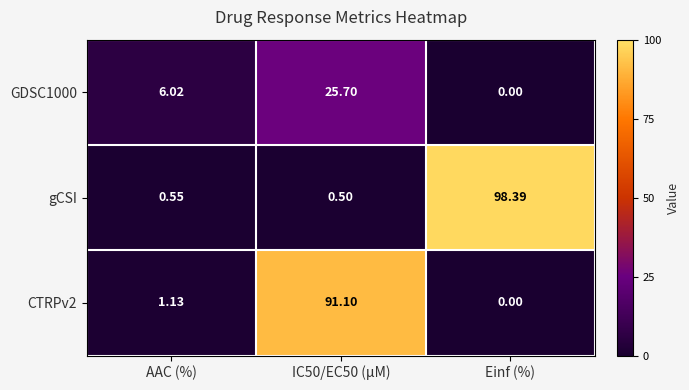

Where does the GDSC1000 series first go above 6?

AAC (%)